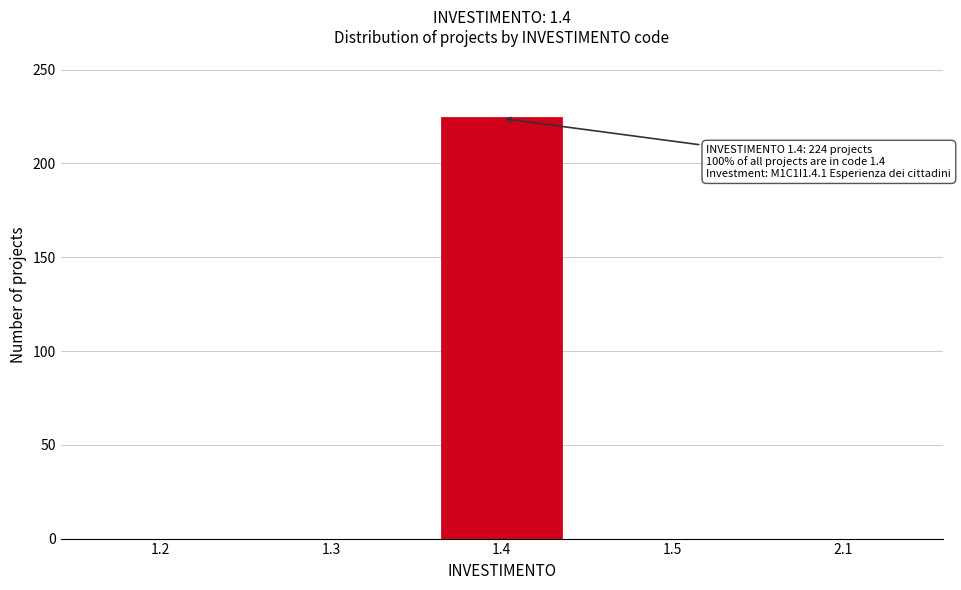

Reading left to right, extract all data points from this chart.

1.2=0	1.3=0	1.4=224	1.5=0	2.1=0